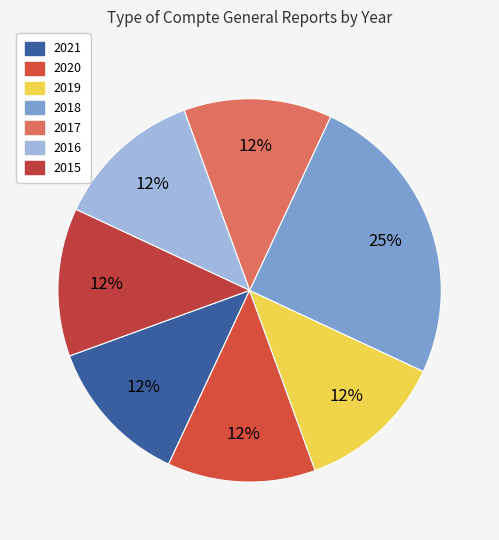

What is the largest slice in the pie chart?

2018